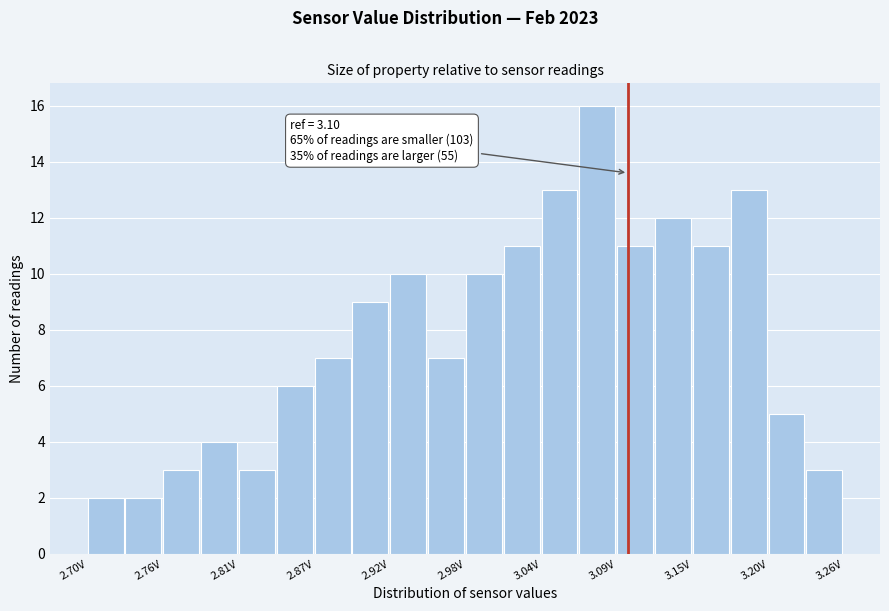

Read against the x-axis, roughly where is the centre of the tallest bar?

3.08